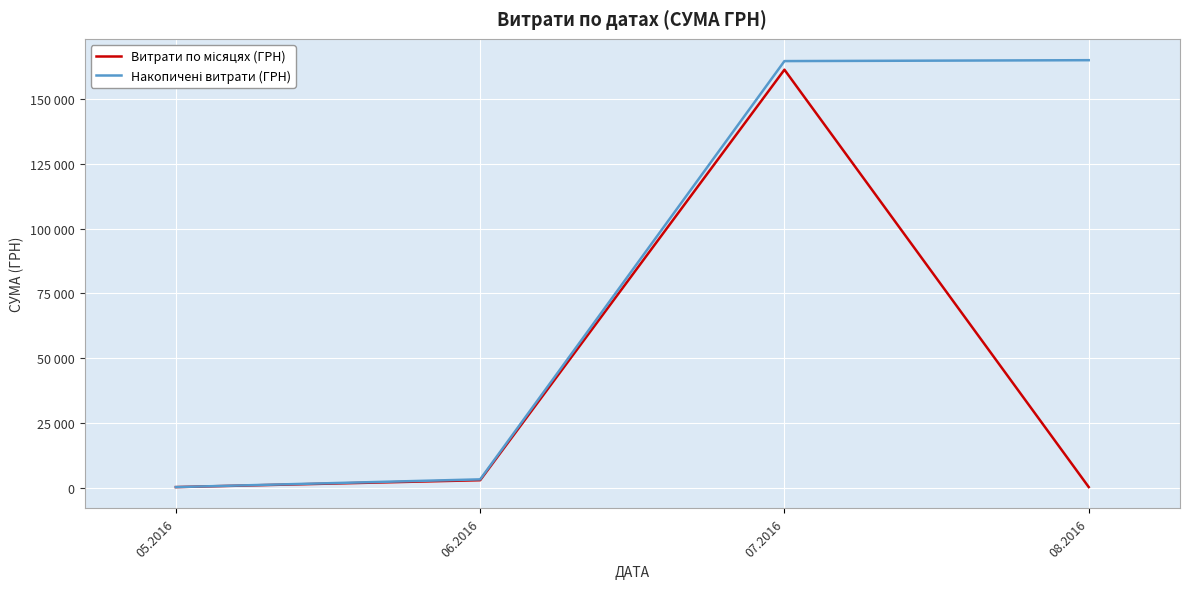

At which category does the chart reach its minimum across all series?

05.2016